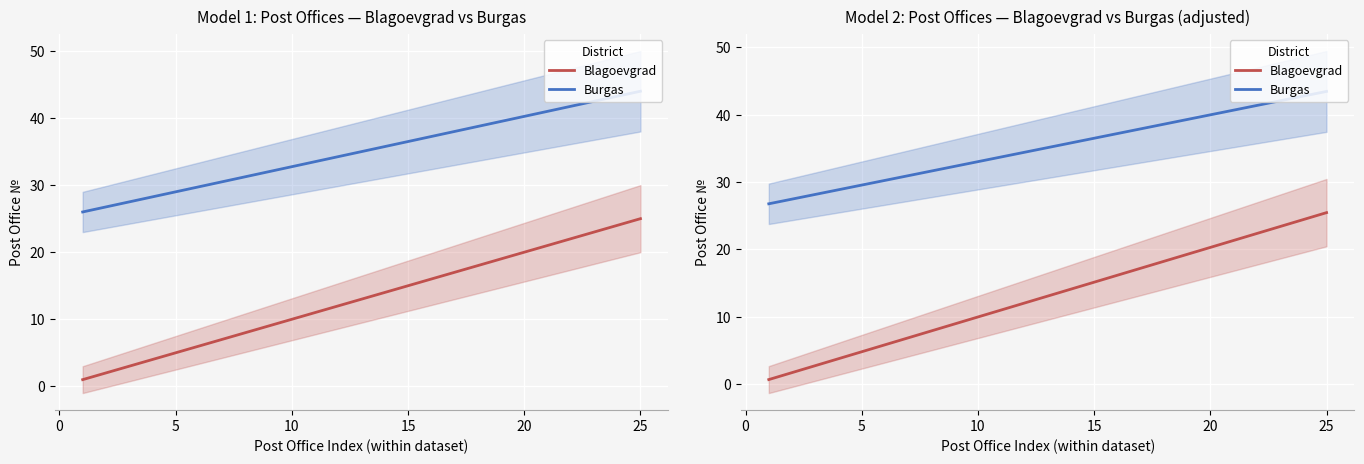

True or false: Blagoevgrad and Burgas intersect in this chart.

False